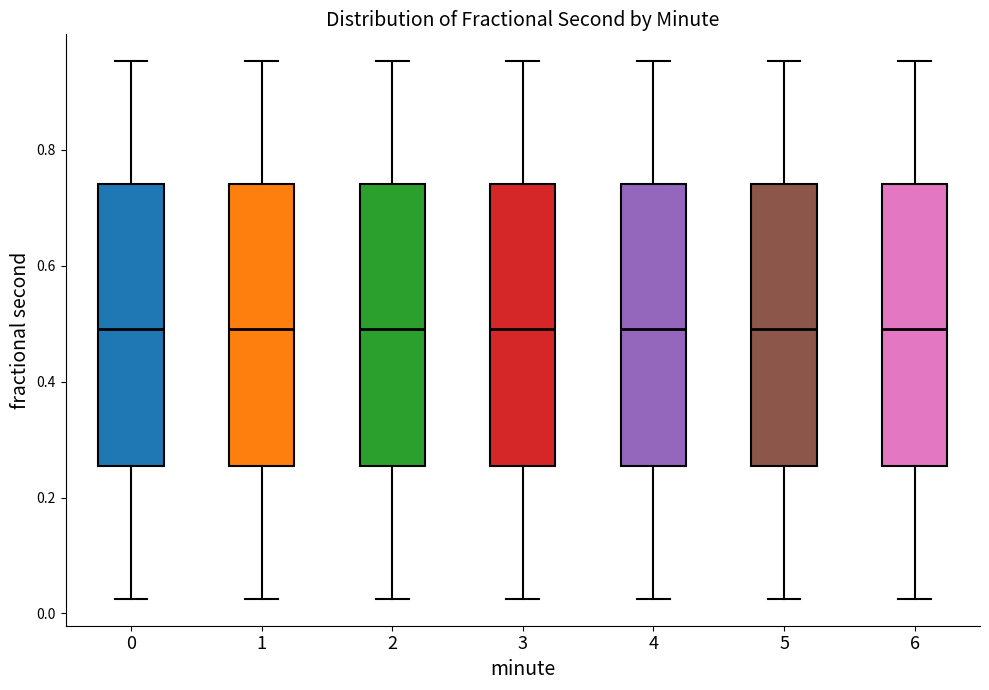

Reading left to right, transcribe this box plot: for each box, give where its median line is, the range the box spans, and where its two whiskers end, as read against the y-axis. The values are not printed on the chart, so give them approximately, as read against the axis.

0: median 0.50, box 0.26 to 0.74, whiskers 0.02 to 0.96
1: median 0.50, box 0.26 to 0.74, whiskers 0.02 to 0.96
2: median 0.50, box 0.26 to 0.74, whiskers 0.02 to 0.96
3: median 0.50, box 0.26 to 0.74, whiskers 0.02 to 0.96
4: median 0.50, box 0.26 to 0.74, whiskers 0.02 to 0.96
5: median 0.50, box 0.26 to 0.74, whiskers 0.02 to 0.96
6: median 0.50, box 0.26 to 0.74, whiskers 0.02 to 0.96